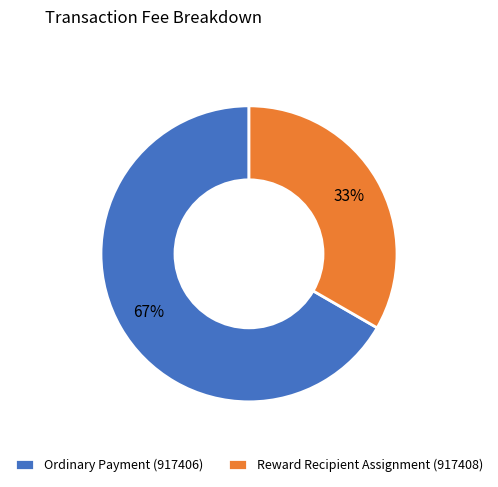

The Reward Recipient Assignment (917408) slice represents 24% of the pie. True or false?

False